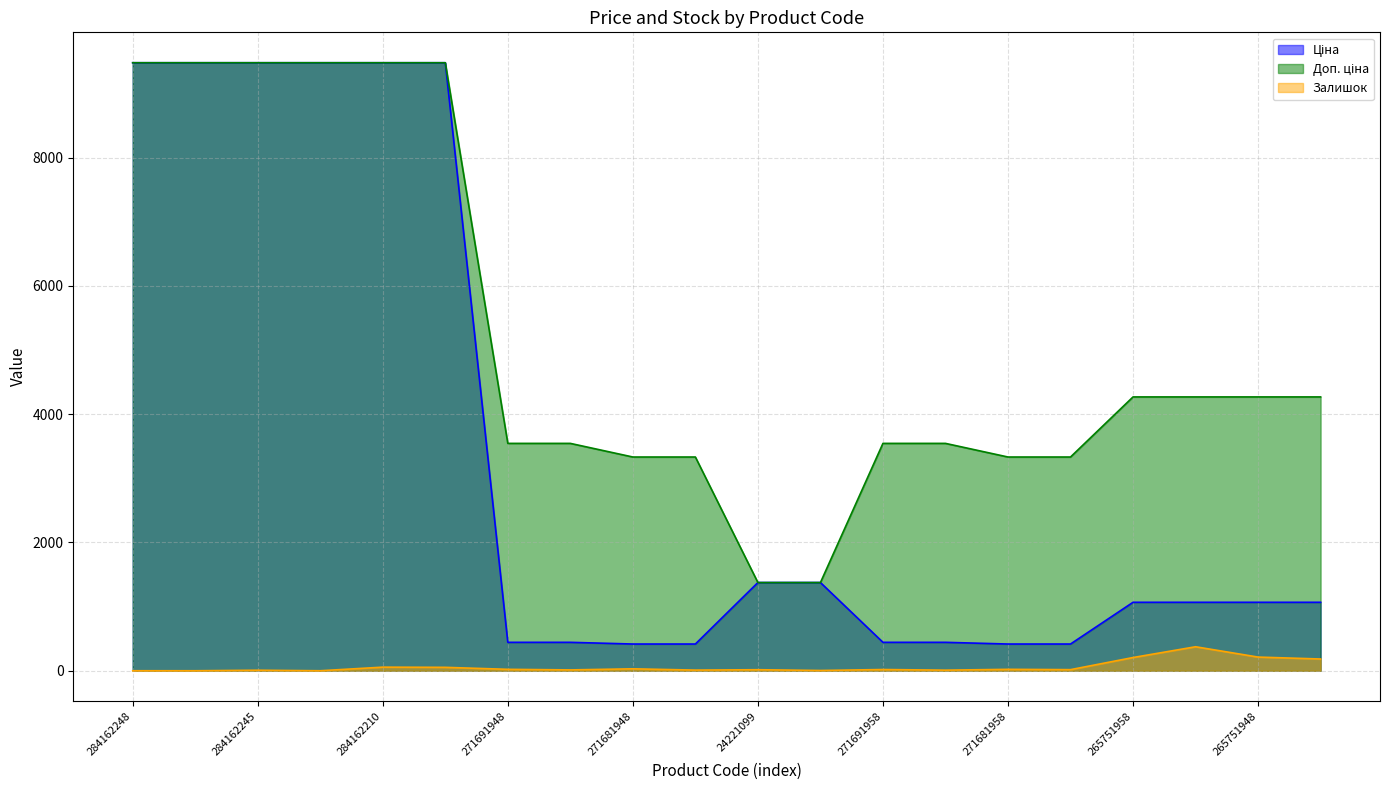

What is the difference between the Ціна values at 271681958 and 284162248?

9063.5